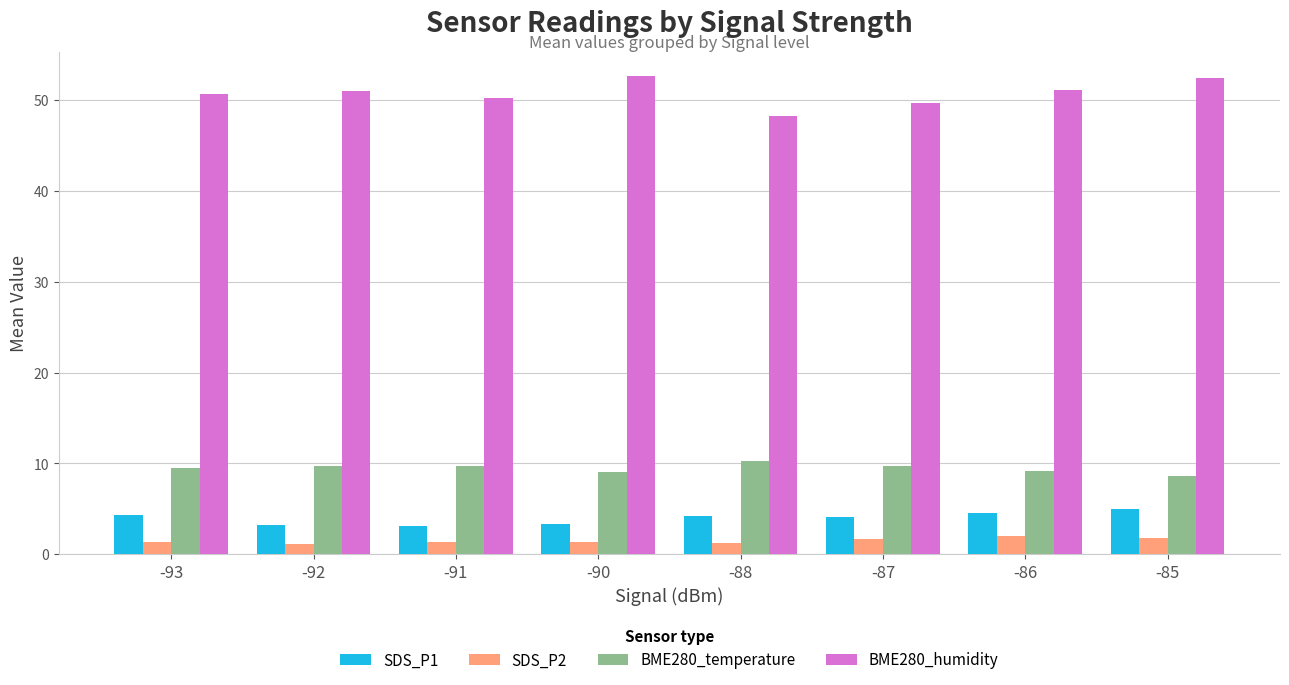

True or false: SDS_P1 has a value of 5.0 at -85.

True